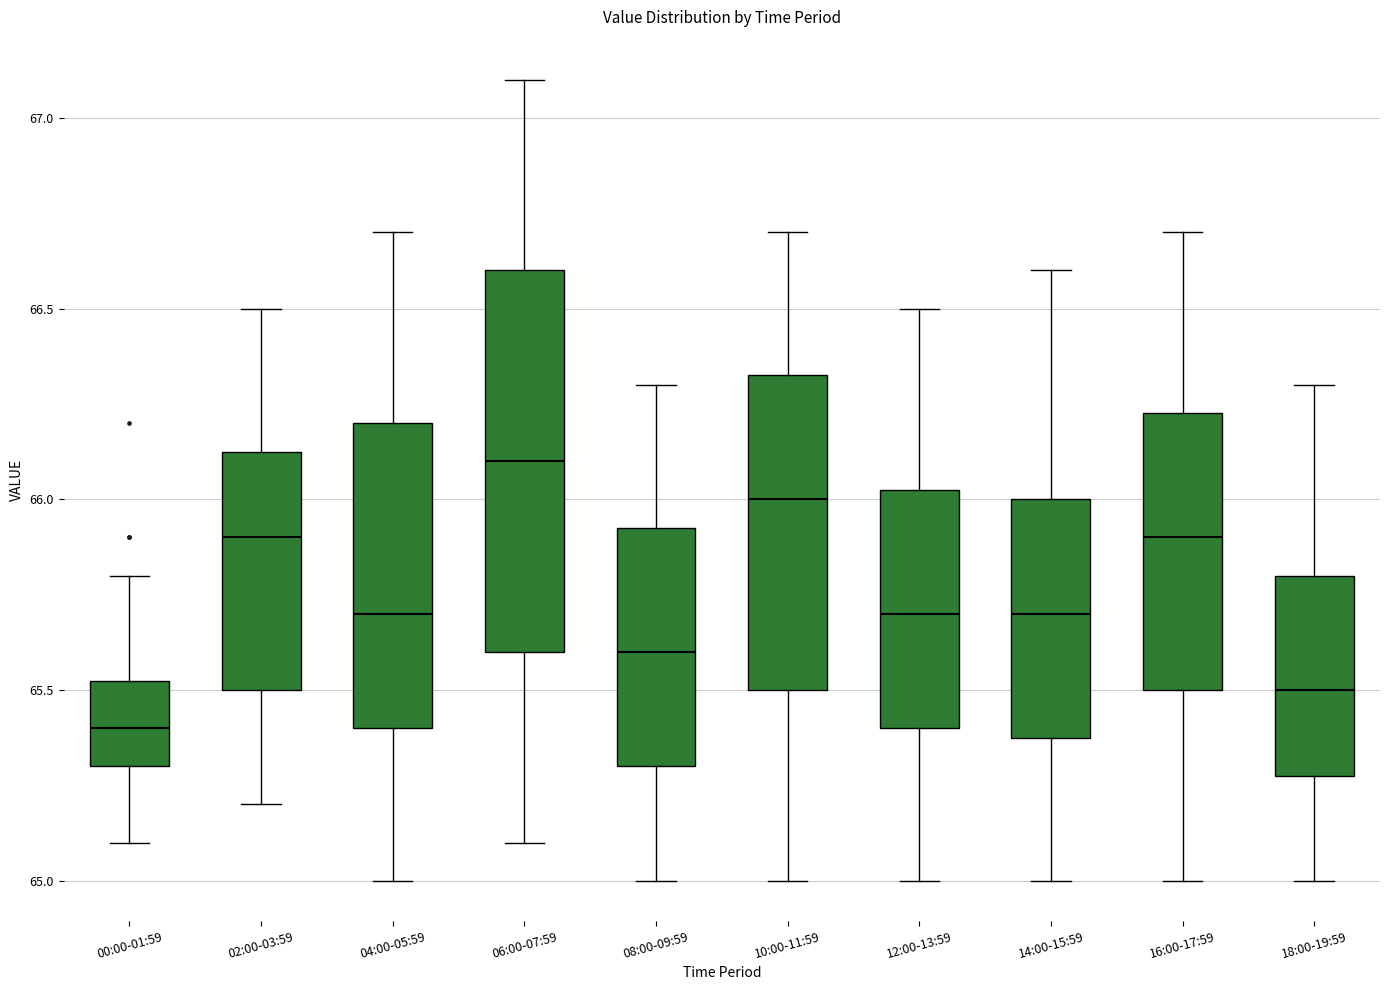

Which box has the highest median line?

06:00-07:59